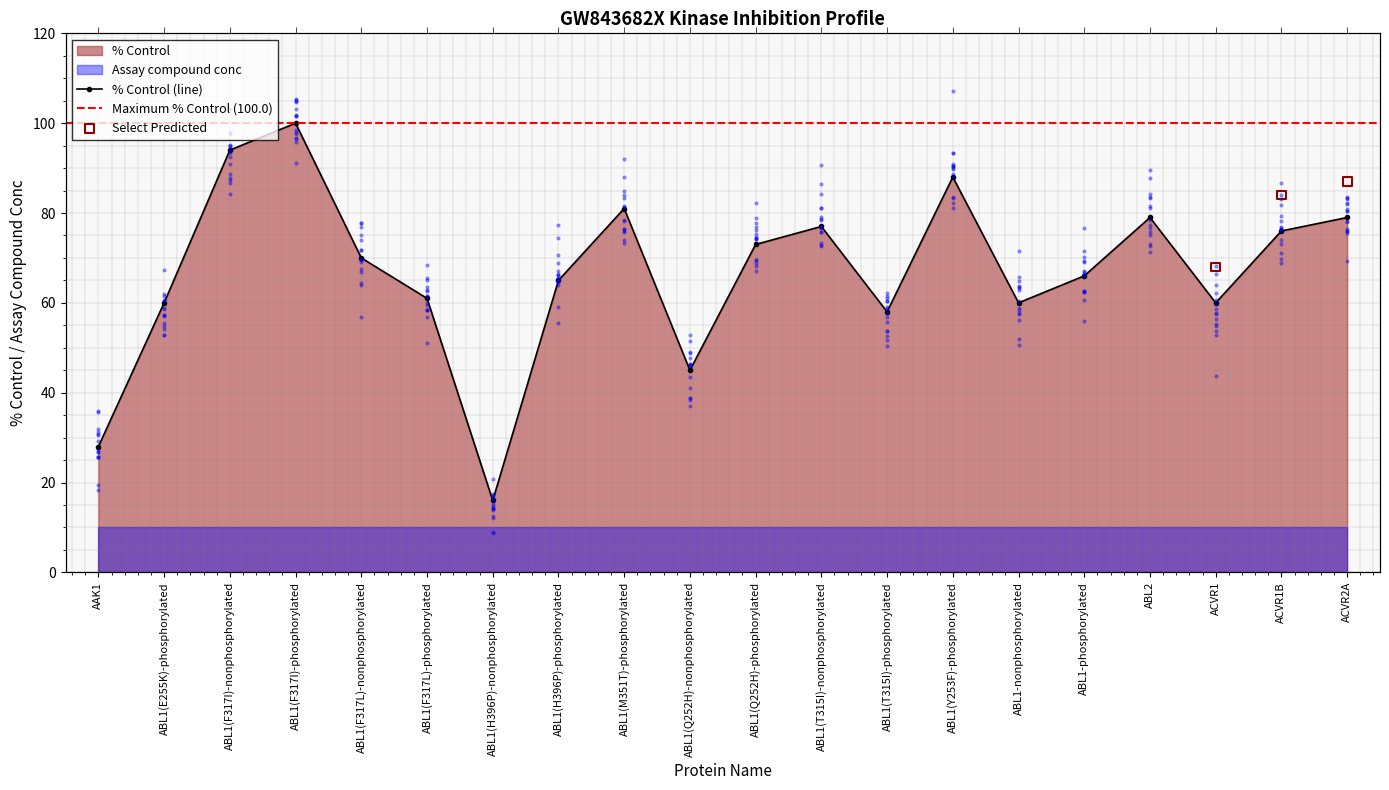

What is the change in value from ABL1(M351T)-phosphorylated to ABL1-phosphorylated?

-15